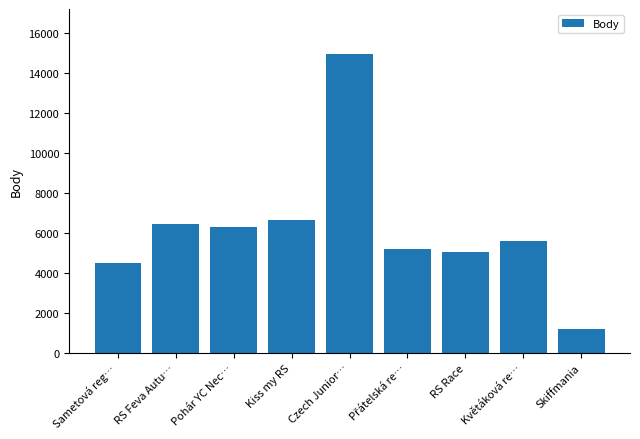

Reading left to right, list all the values displayed in this chart.

4515	6469	6318	6623	14966	5184	5028	5600	1206